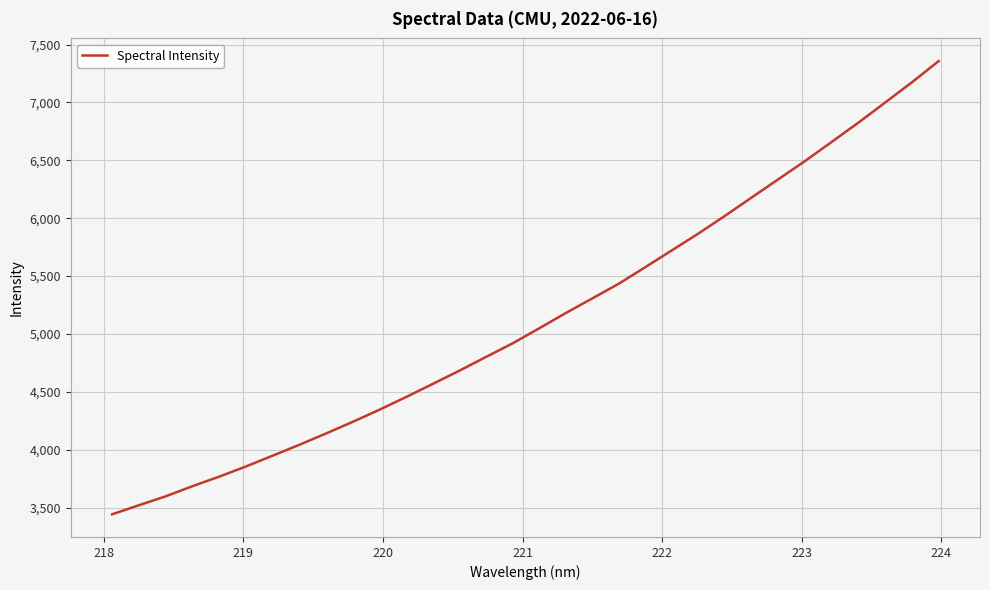

What is the maximum value shown in the chart?

7357.9